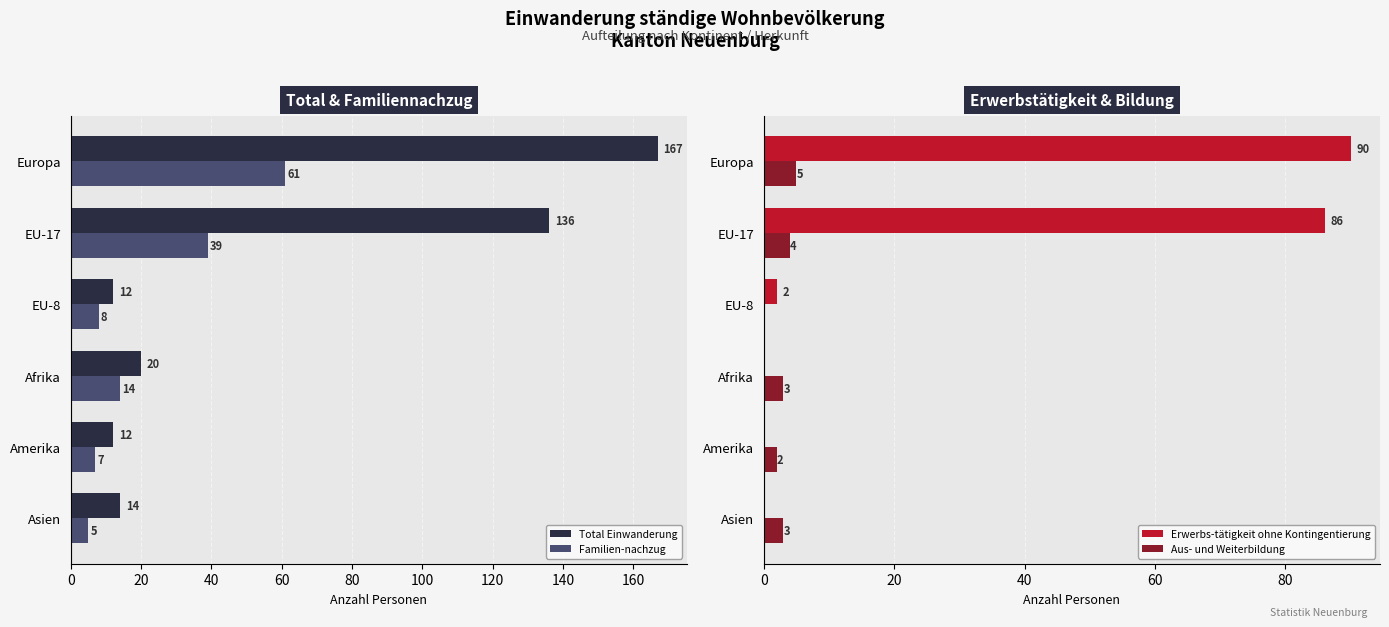

True or false: Familien-nachzug has a value of 108 at Europa.

False